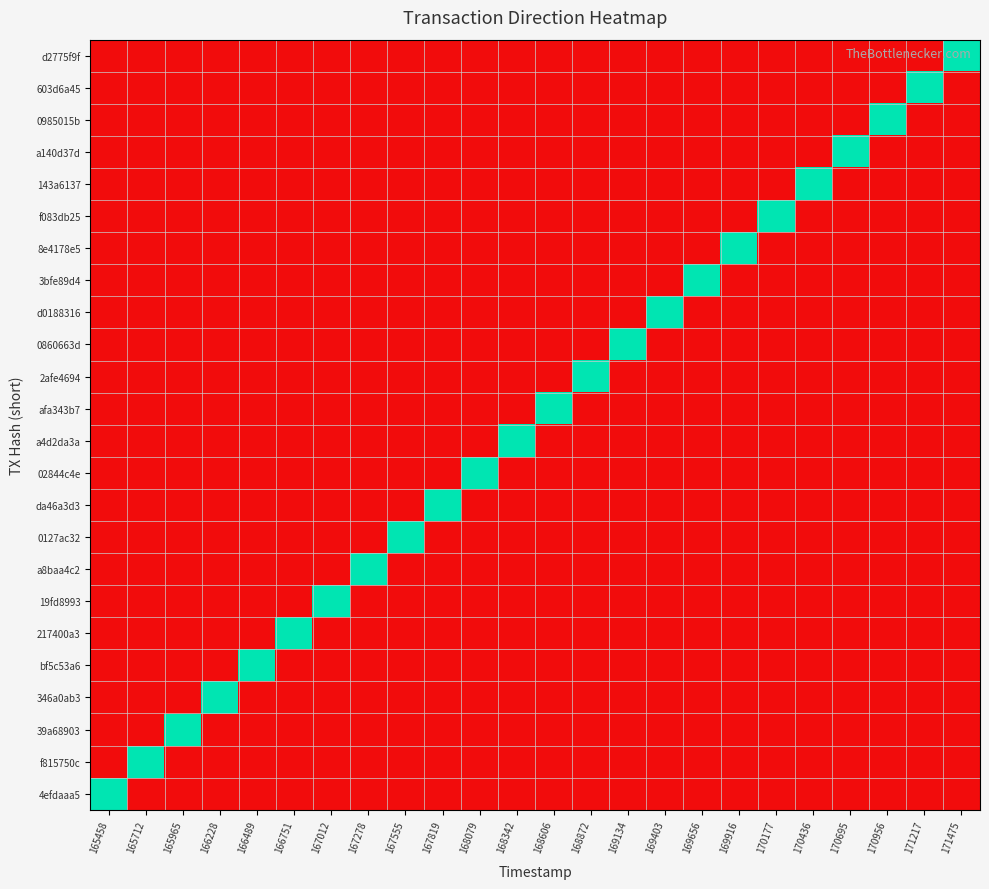

Which series has the widest spread of values?

d2775f9f